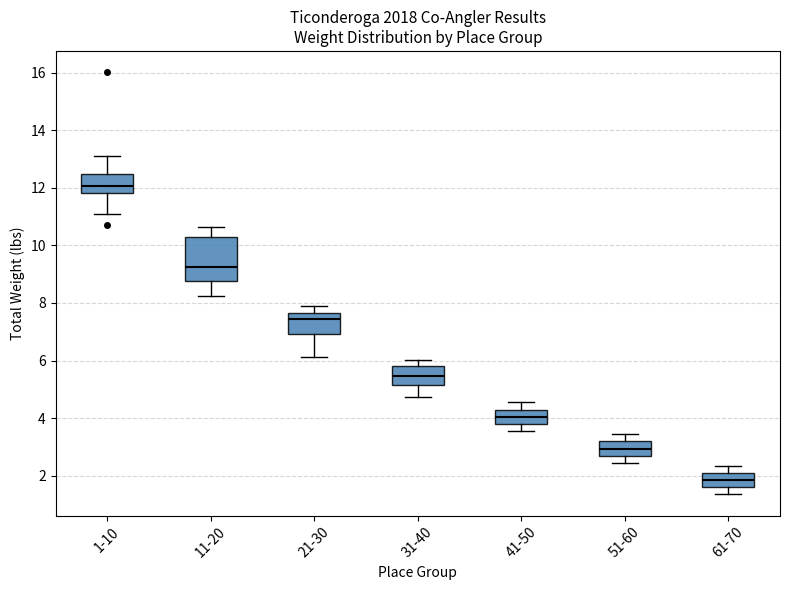

Which box is the tallest, from its lower edge to its upper edge?

11-20